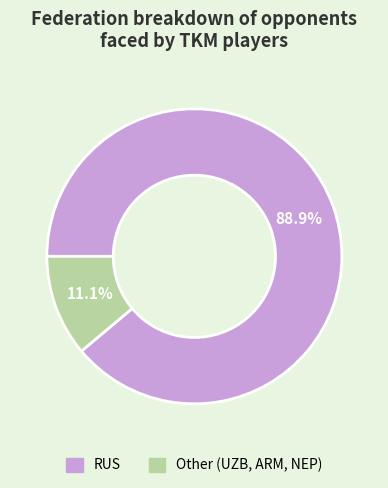

Is there a majority slice in this chart?

Yes